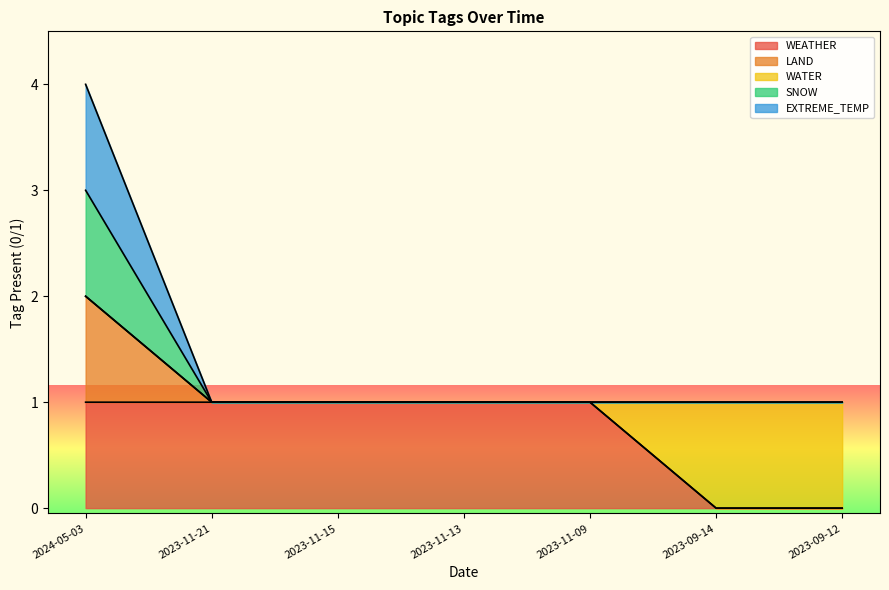

How many data points does each series have?

7